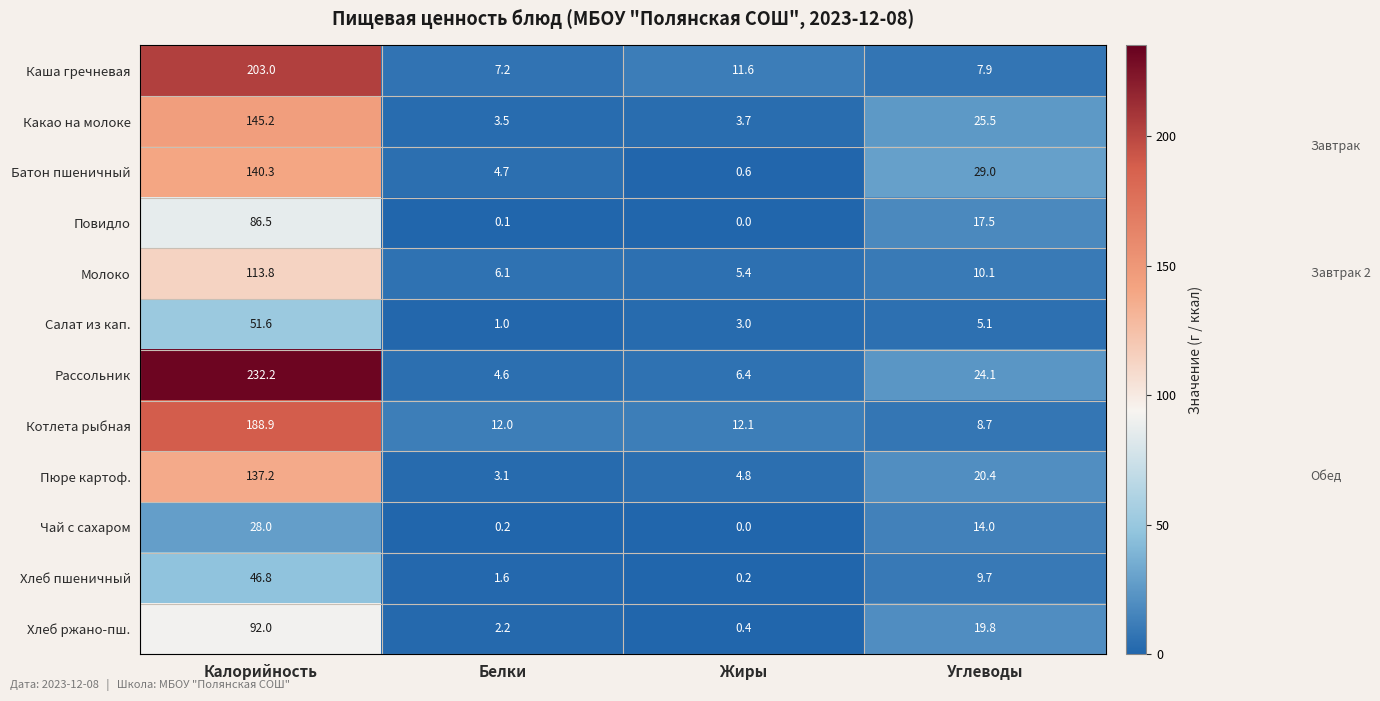

Rank the series at Углеводы from highest to lowest value.

Батон пшеничный, Какао на молоке, Рассольник, Пюре картоф., Хлеб ржано-пш., Повидло, Чай с сахаром, Молоко, Хлеб пшеничный, Котлета рыбная, Каша гречневая, Салат из кап.